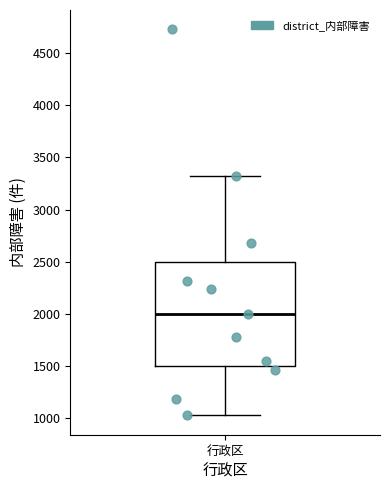

Where does the median line of the box for 行政区 sit on the y-axis? The values are not printed on the chart, so give them approximately, as read against the axis.

2000